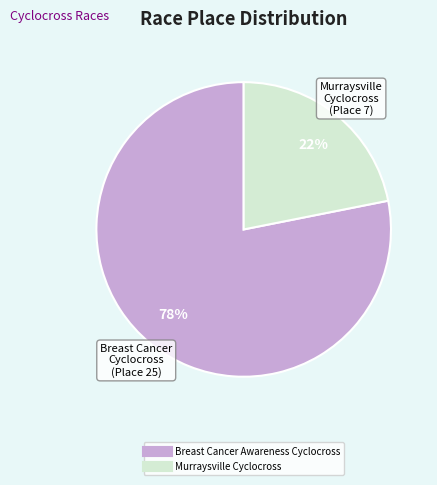

How many segments does this pie chart have?

2